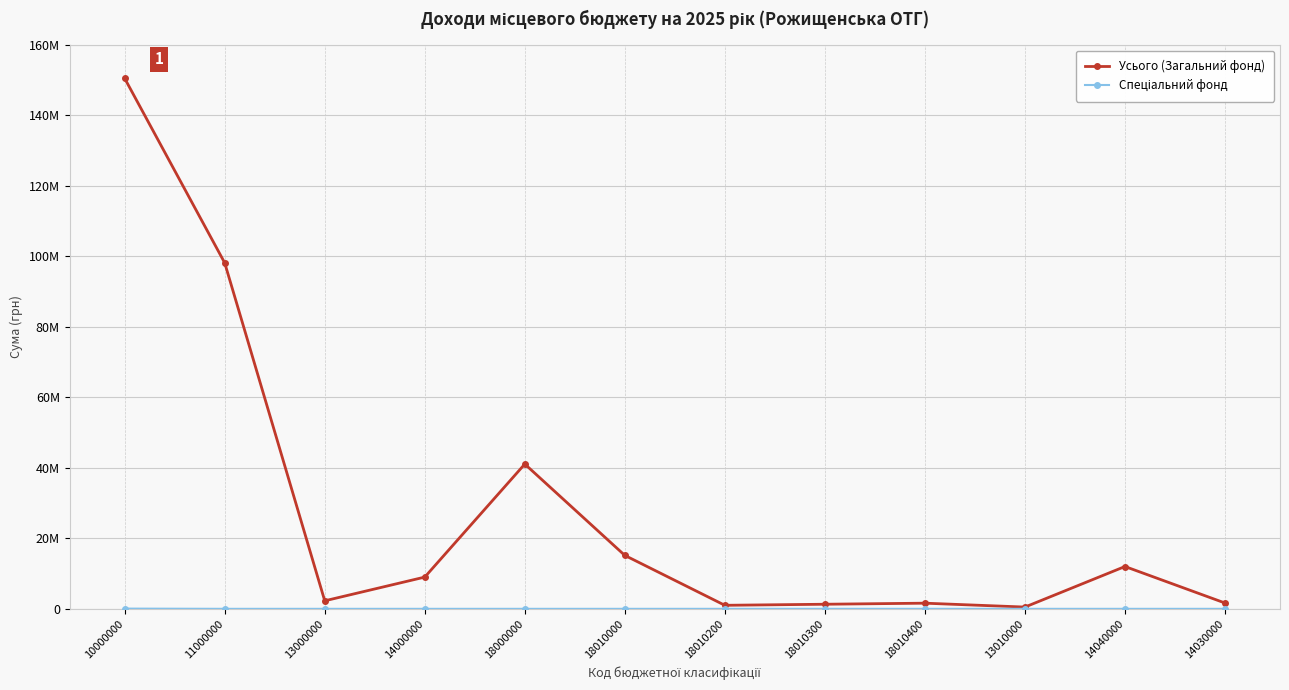

Does the chart have visible grid lines?

Yes